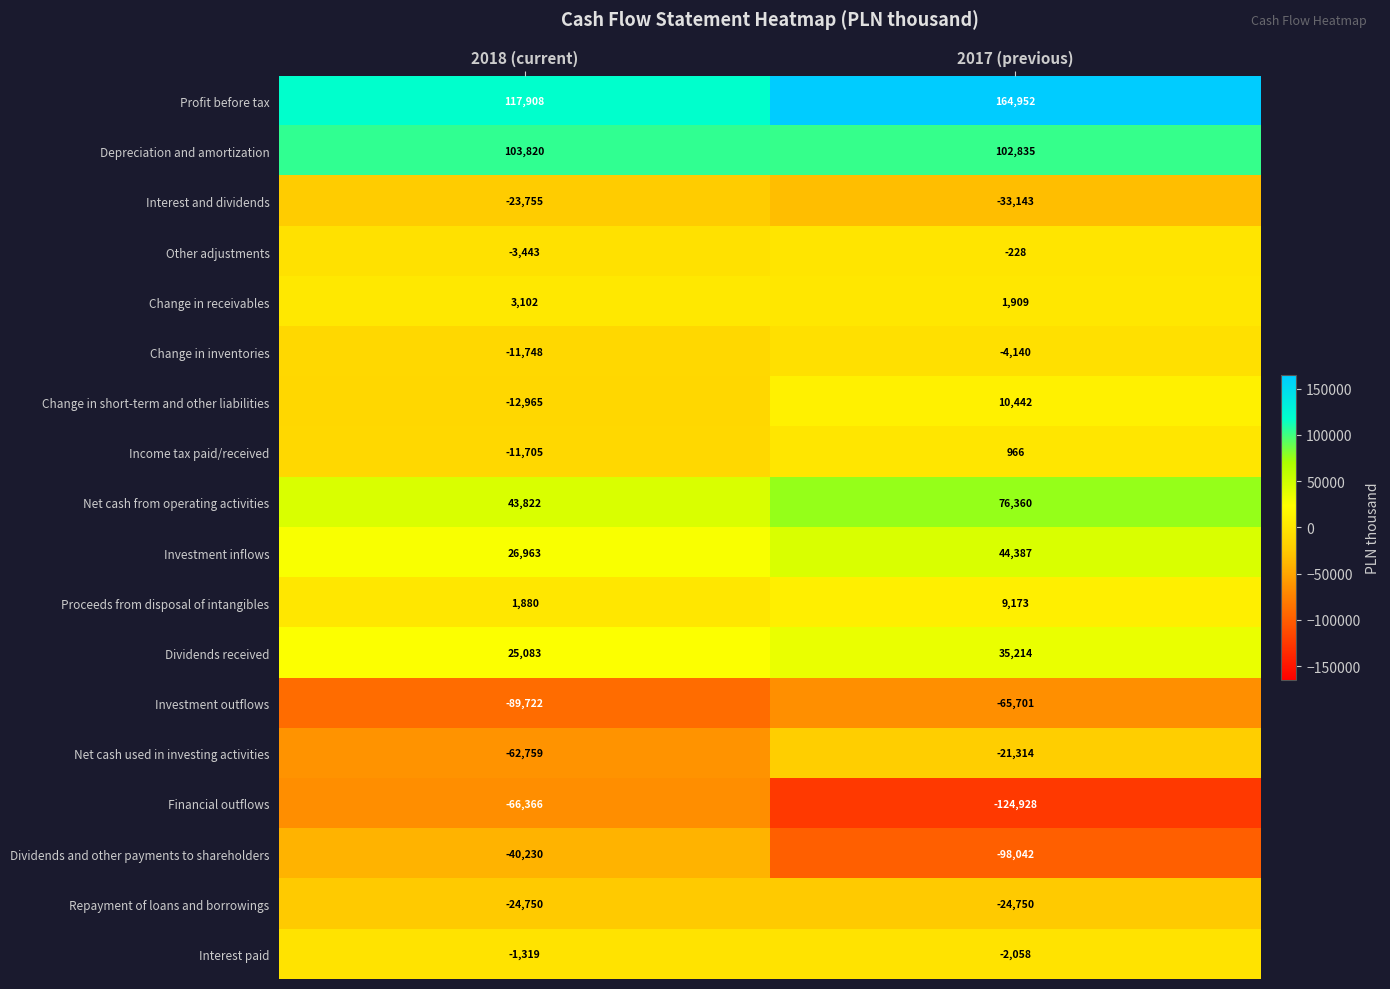

How many series are shown in this chart?

18